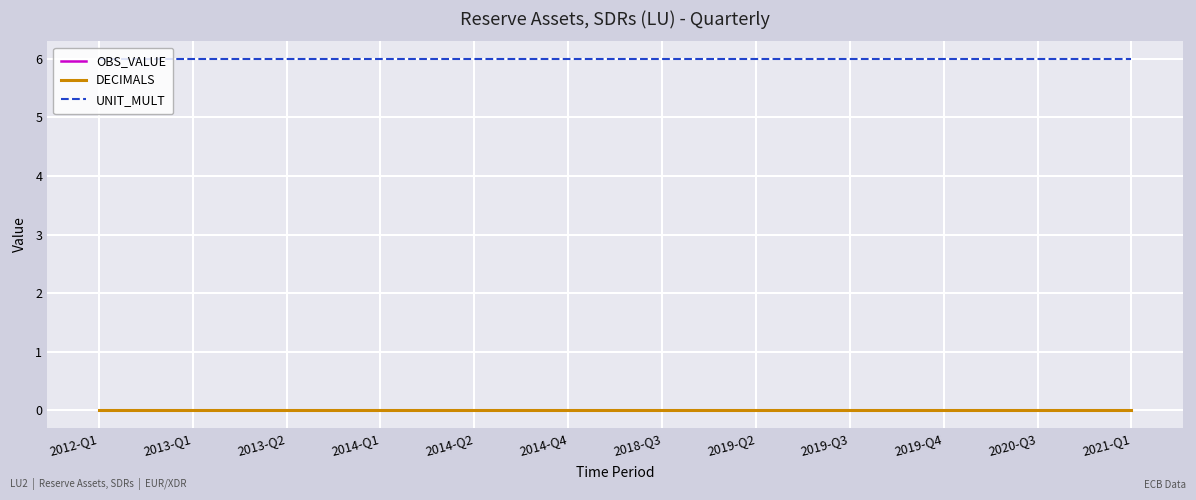

True or false: OBS_VALUE and UNIT_MULT cross at least once.

False